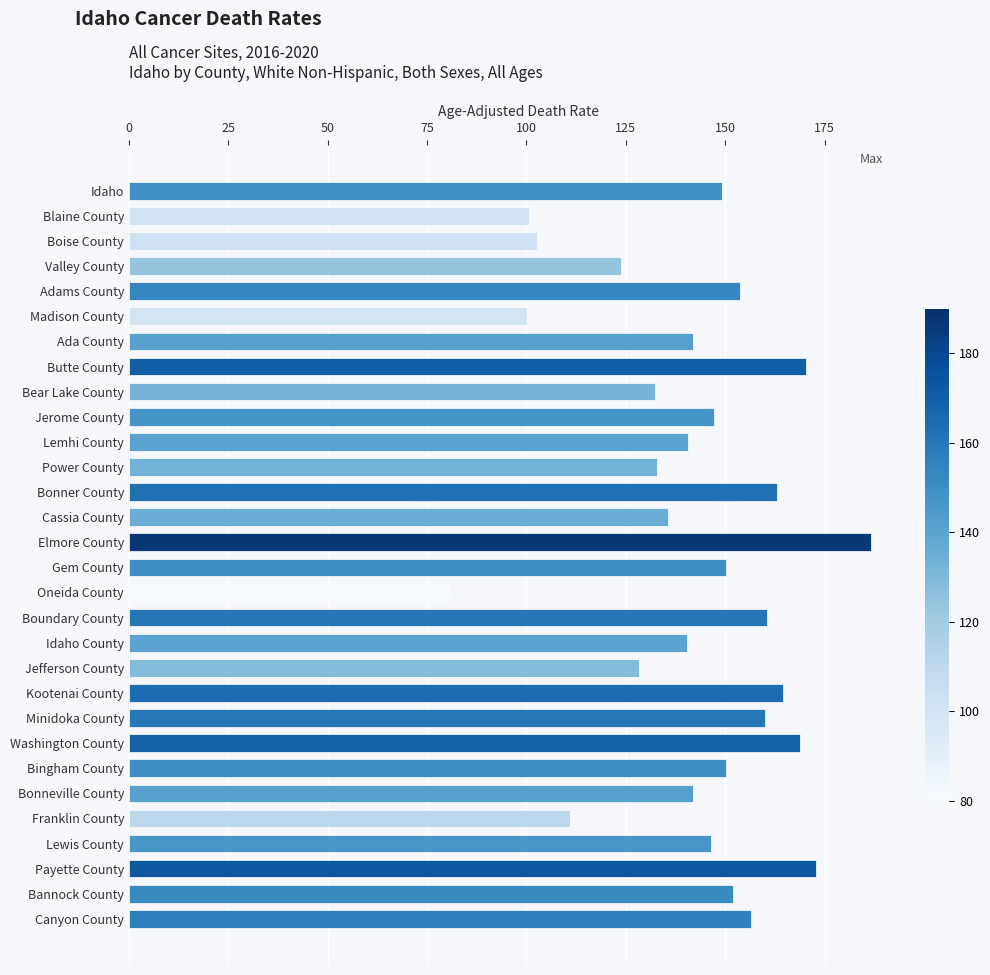

Does the chart contain stacked bars?

No